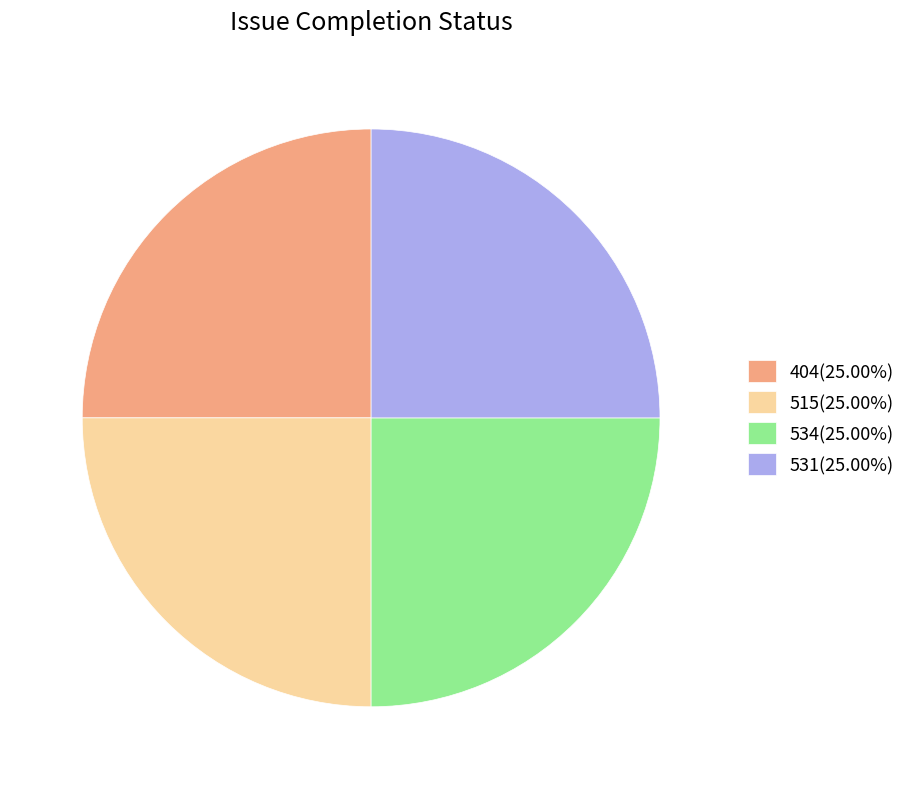

What is the ratio of the value at 531(25.00%) to the value at 534(25.00%)?

1.0